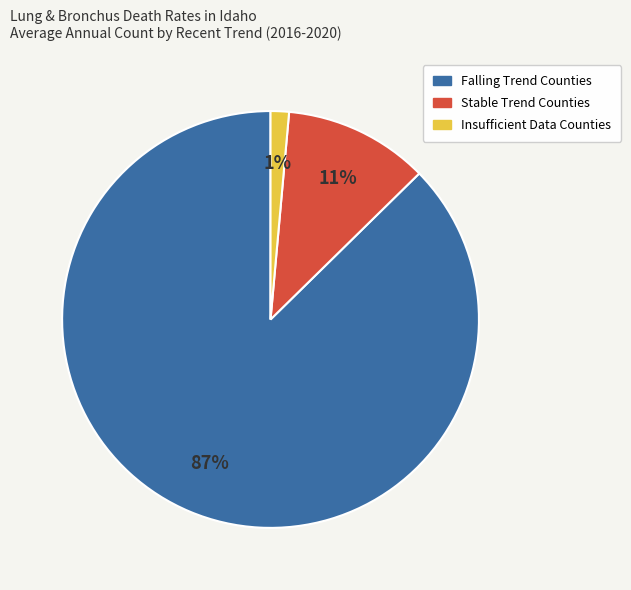

To the nearest percent, what is the average slice percentage?

33%